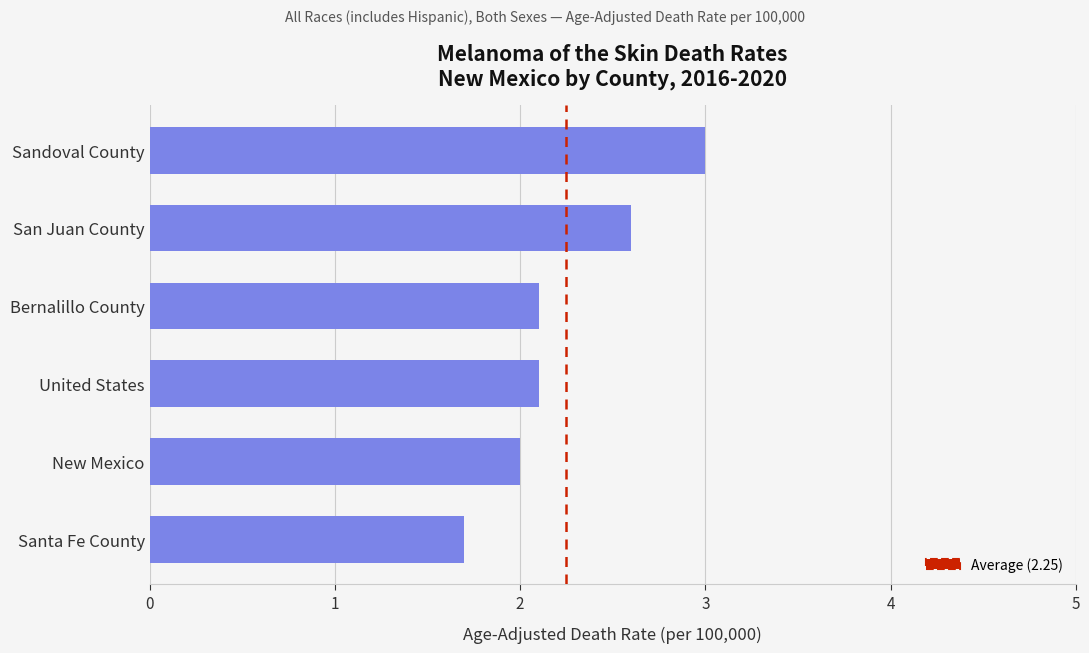

What value does the data have at United States?

2.1